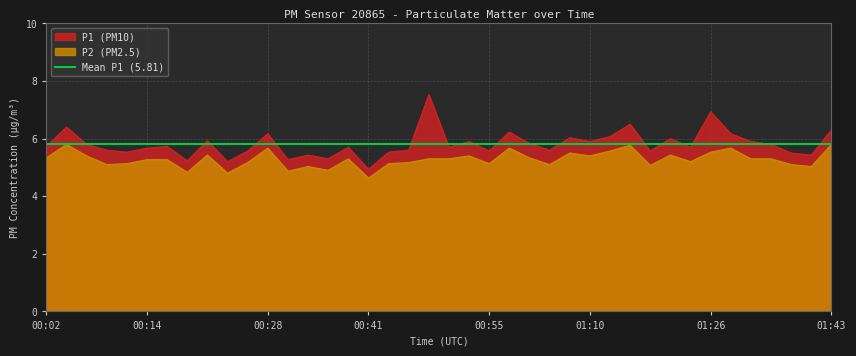

True or false: P2 and P1 cross at least once.

False